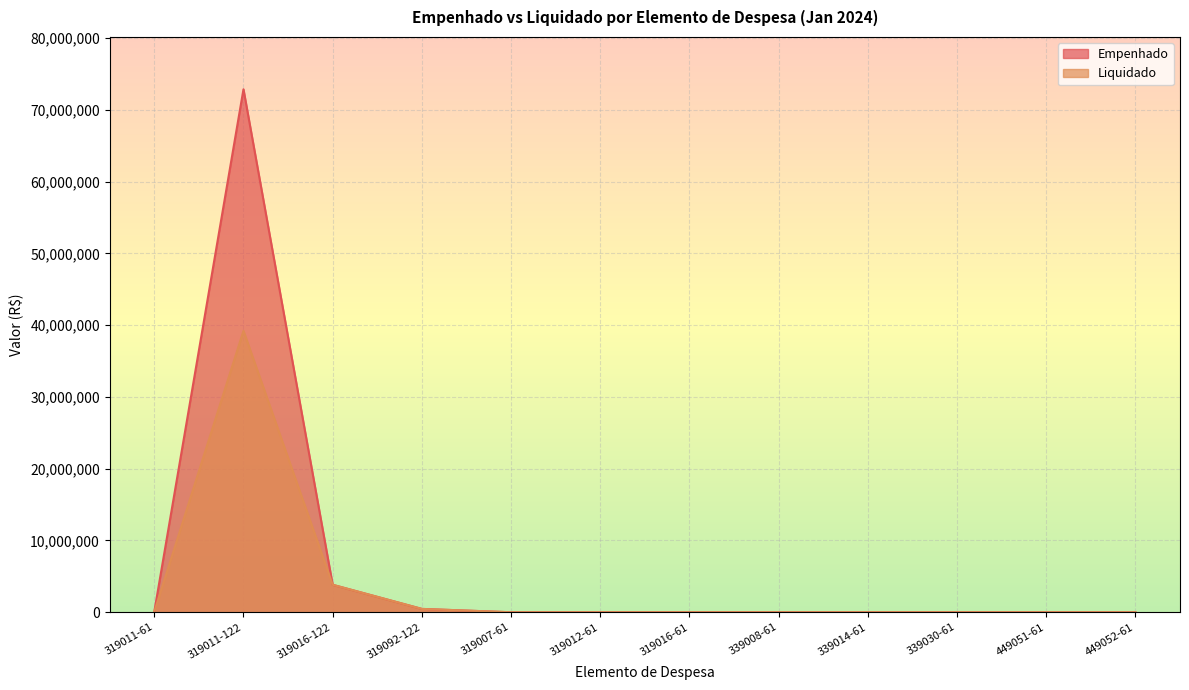

At how many categories does at least one series exceed 55634667?

1